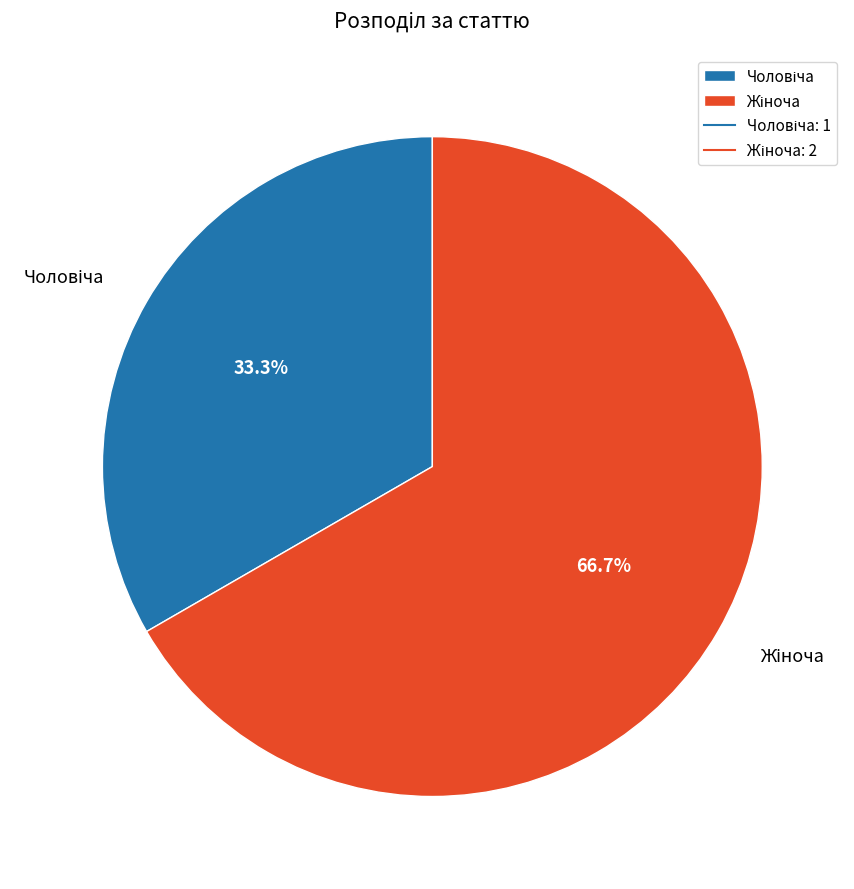

Is there a majority slice in this chart?

Yes